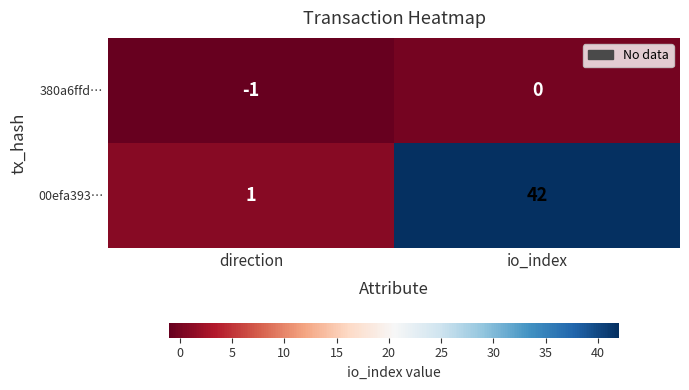

Which category has the lowest value across all series?

direction